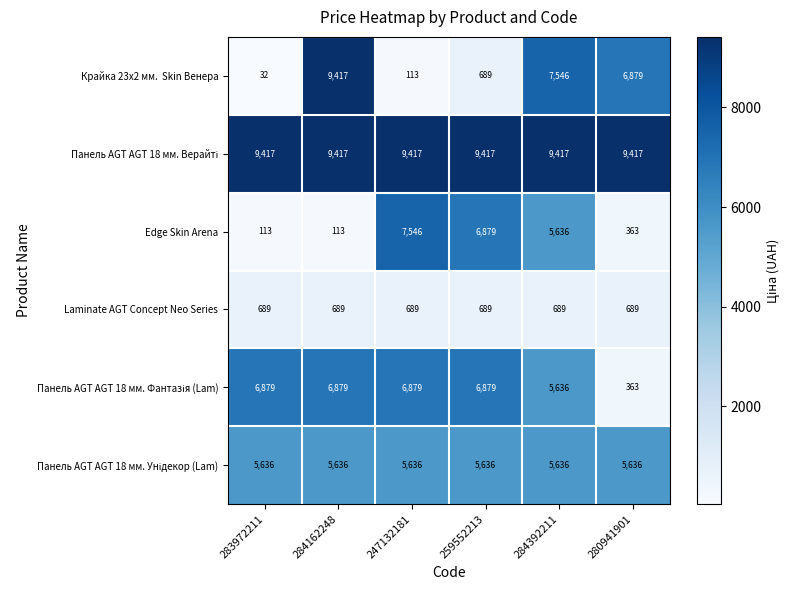

What is the minimum value shown in the chart?

32